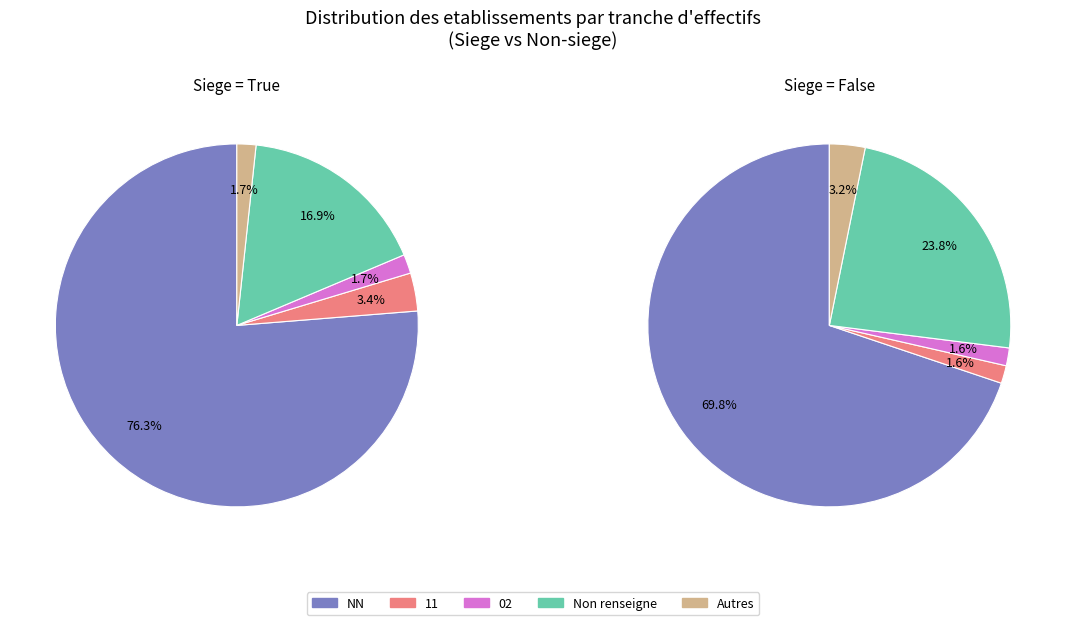

Do other and 11 together represent more than half of the pie?

No